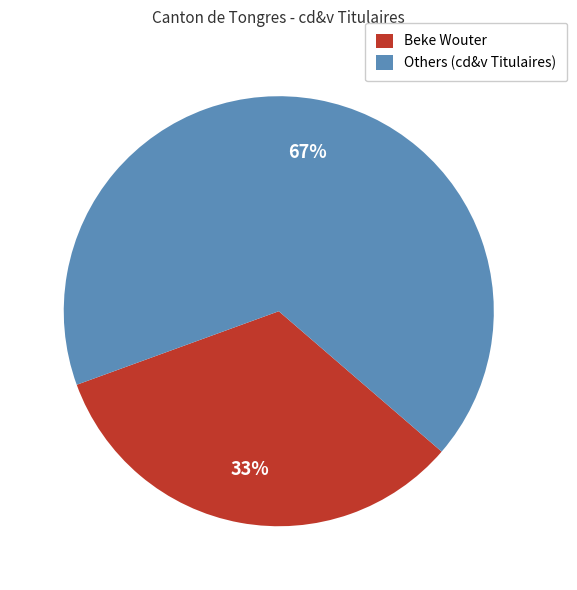

Rank the categories by value from highest to lowest.

Others (cd&v Titulaires), Beke Wouter